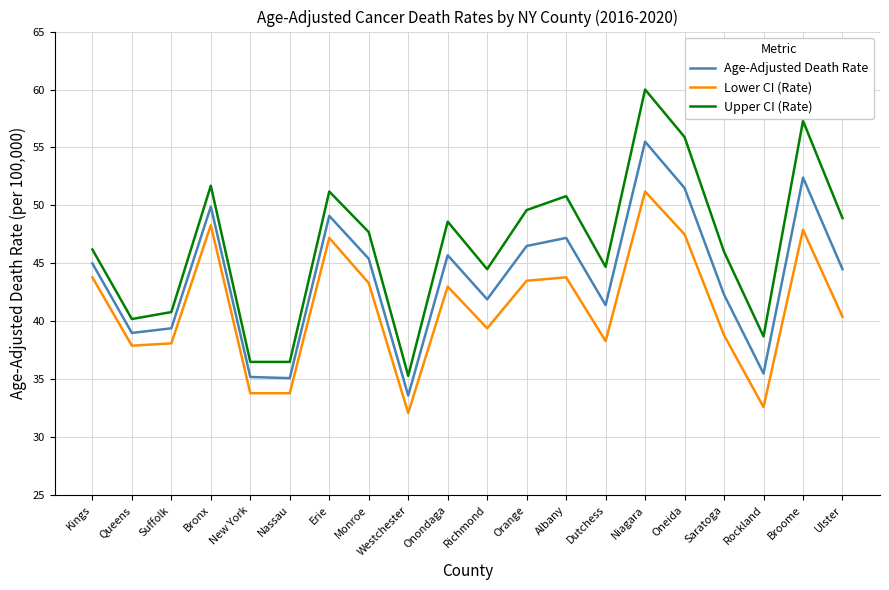

True or false: Upper CI (Rate) and Age-Adjusted Death Rate cross at least once.

False